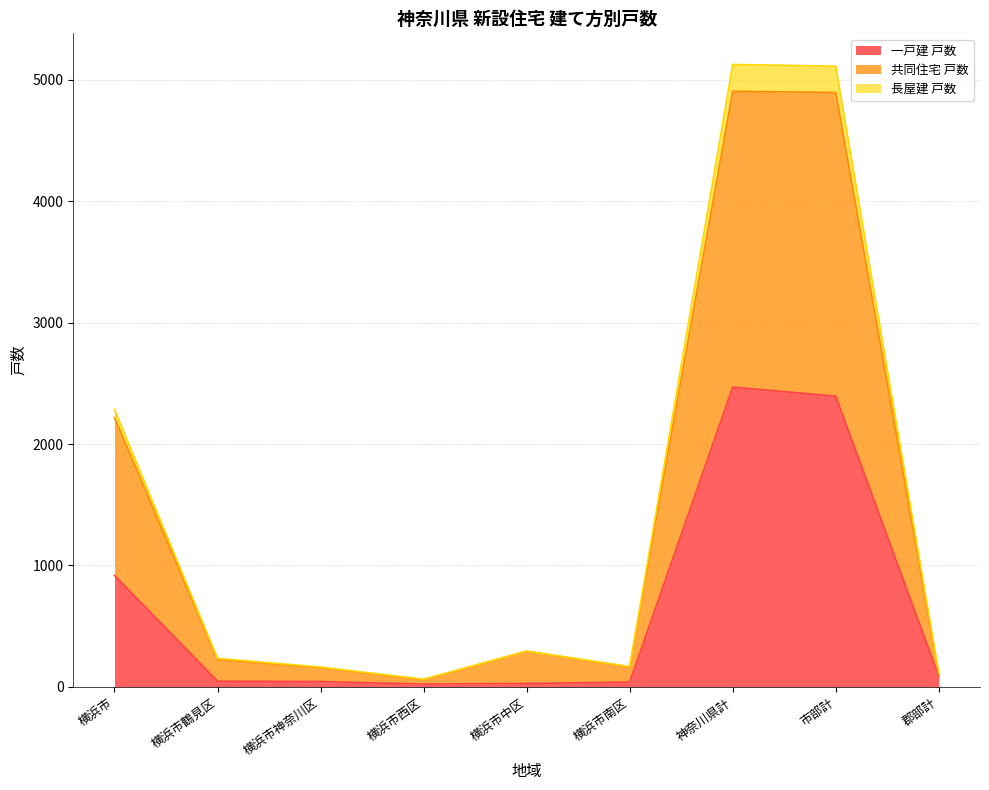

At how many categories does at least one series exceed 2598?

2